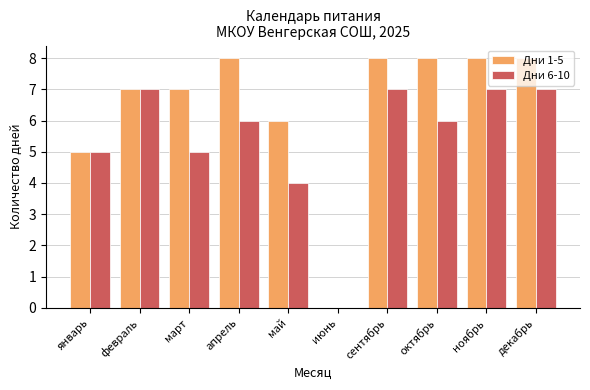

Which series has the largest total across all categories?

Дни 1-5